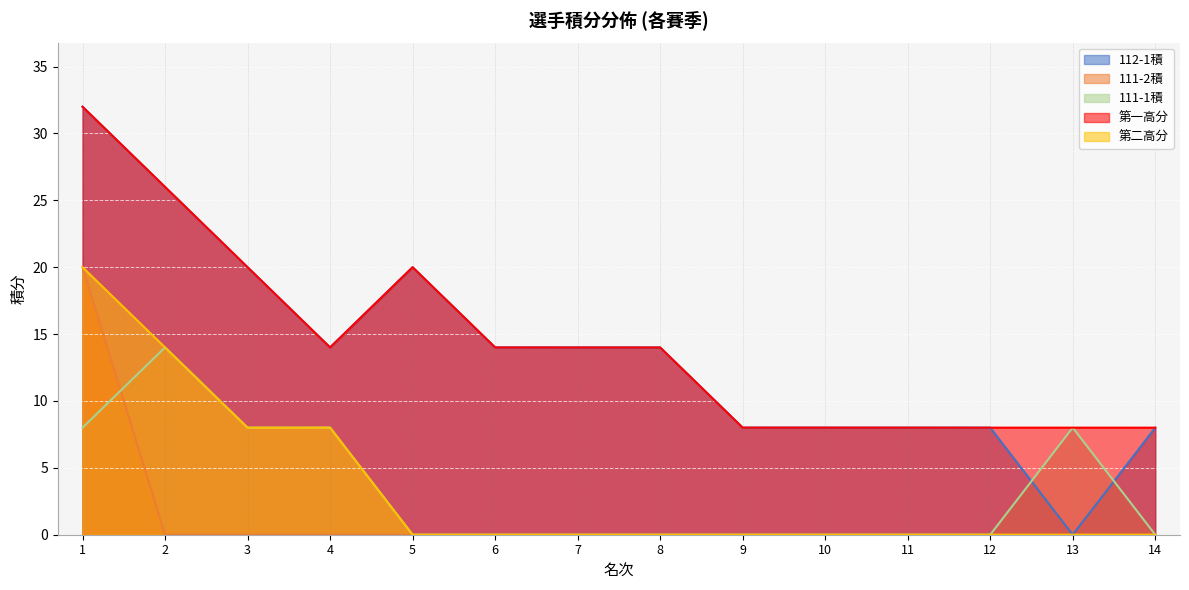

Reading right to left, list all the values displayed in this chart.

112-1積: 14=8.0	13=0.0	12=8.0	11=8.0	10=8.0	9=8.0	8=14.0	7=14.0	6=14.0	5=20.0	4=14.0	3=20.0	2=26.0	1=32.0
111-2積: 14=0.0	13=0.0	12=0.0	11=0.0	10=0.0	9=0.0	8=0.0	7=0.0	6=0.0	5=0.0	4=0.0	3=0.0	2=0.0	1=20.0
111-1積: 14=0.0	13=8.0	12=0.0	11=0.0	10=0.0	9=0.0	8=0.0	7=0.0	6=0.0	5=0.0	4=8.0	3=8.0	2=14.0	1=8.0
第一高分: 14=8.0	13=8.0	12=8.0	11=8.0	10=8.0	9=8.0	8=14.0	7=14.0	6=14.0	5=20.0	4=14.0	3=20.0	2=26.0	1=32.0
第二高分: 14=0.0	13=0.0	12=0.0	11=0.0	10=0.0	9=0.0	8=0.0	7=0.0	6=0.0	5=0.0	4=8.0	3=8.0	2=14.0	1=20.0